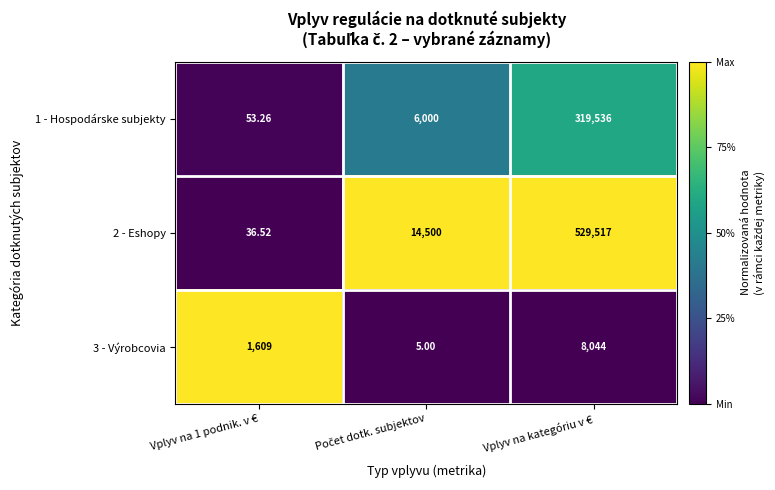

At which category is the sum across all series the highest?

Vplyv na kategóriu v €